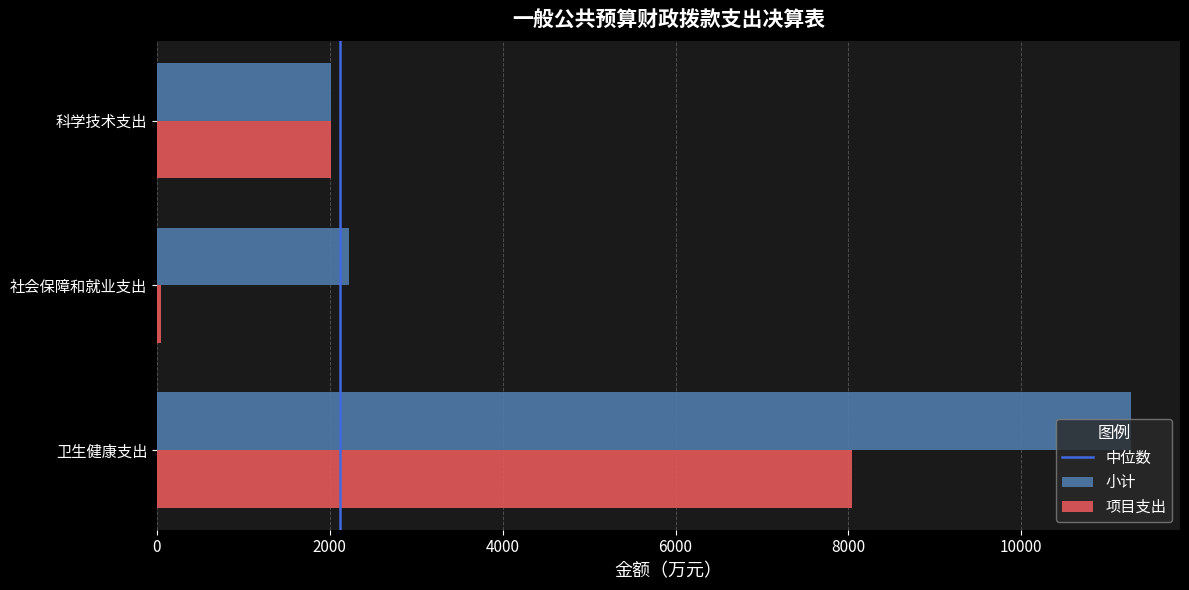

Which series has the largest total across all categories?

小计